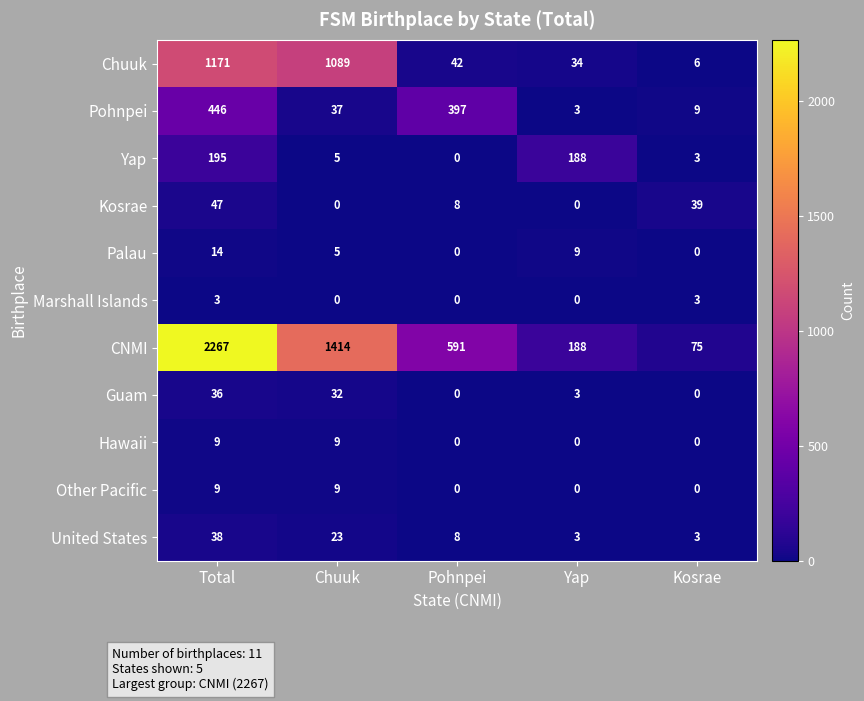

True or false: Guam has a value of 3 at Yap.

True